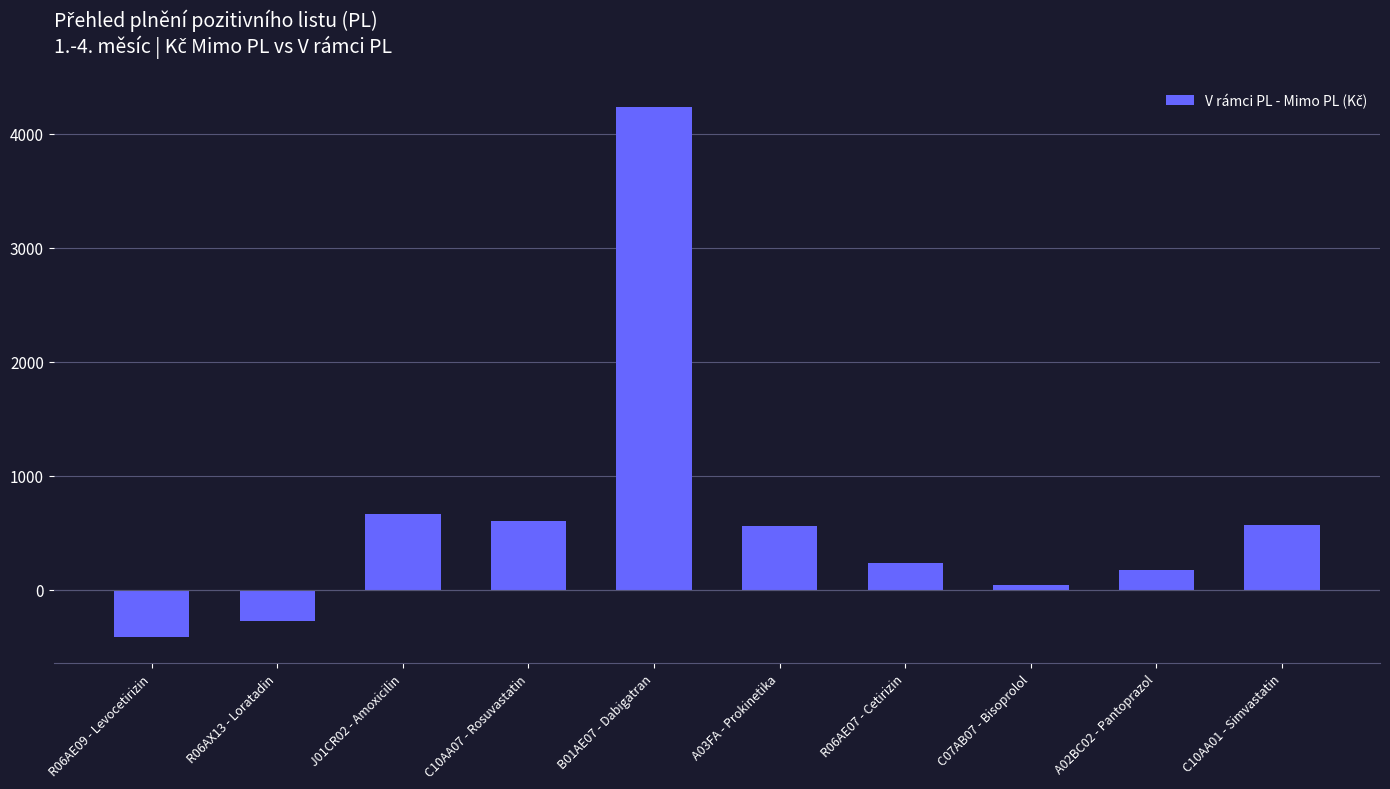

Between C10AA01 - Simvastatin and R06AX13 - Loratadin, which is larger?

C10AA01 - Simvastatin